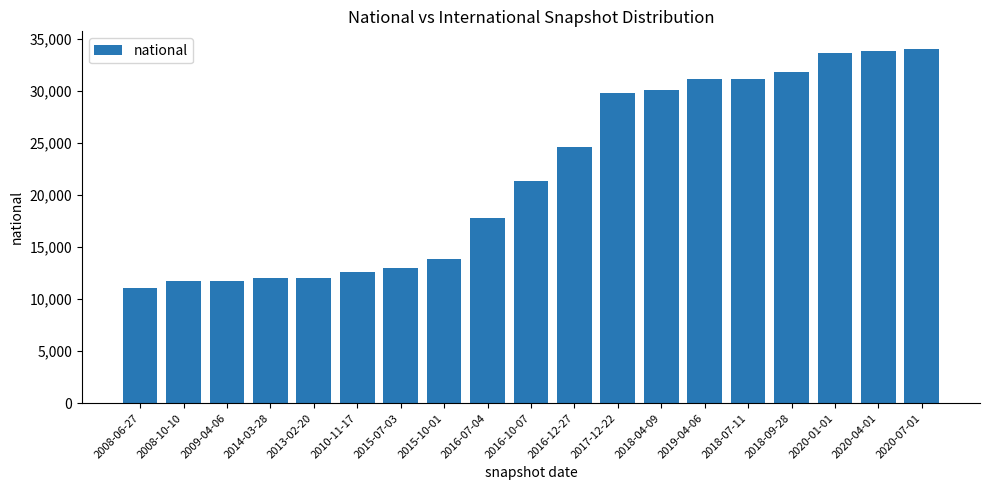

The value at 2008-06-27 is 4845. True or false?

False